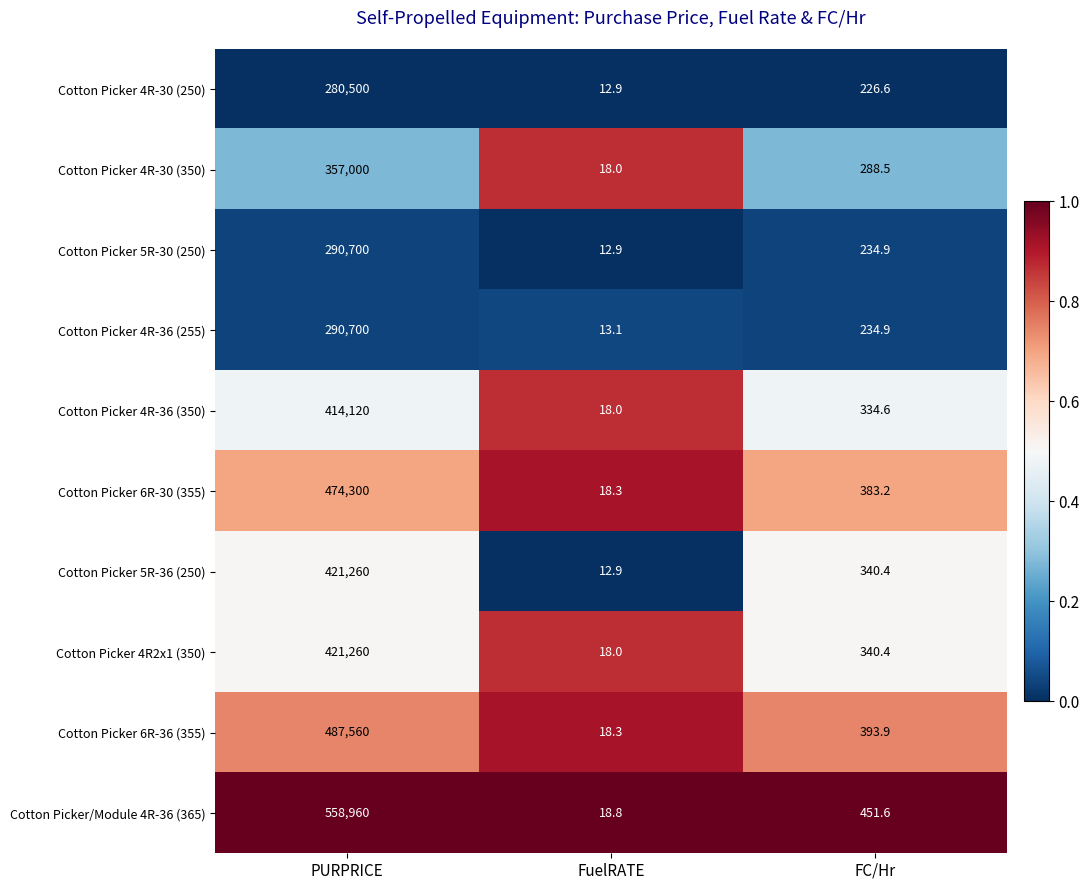

Reading left to right, transcribe all the data shown in this chart.

Cotton Picker 4R-30 (250): 280500.0	12.9	226.6
Cotton Picker 4R-30 (350): 357000.0	18.0	288.5
Cotton Picker 5R-30 (250): 290700.0	12.9	234.9
Cotton Picker 4R-36 (255): 290700.0	13.1	234.9
Cotton Picker 4R-36 (350): 414120.0	18.0	334.6
Cotton Picker 6R-30 (355): 474300.0	18.3	383.2
Cotton Picker 5R-36 (250): 421260.0	12.9	340.4
Cotton Picker 4R2x1 (350): 421260.0	18.0	340.4
Cotton Picker 6R-36 (355): 487560.0	18.3	393.9
Cotton Picker/Module 4R-36 (365): 558960.0	18.8	451.6